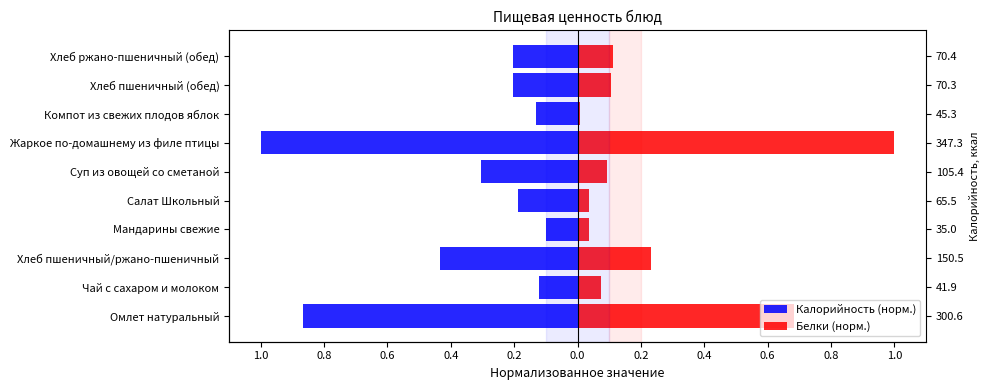

At Мандарины свежие, list the series in order from smallest to largest.

Калорийность (норм.), Белки (норм.)